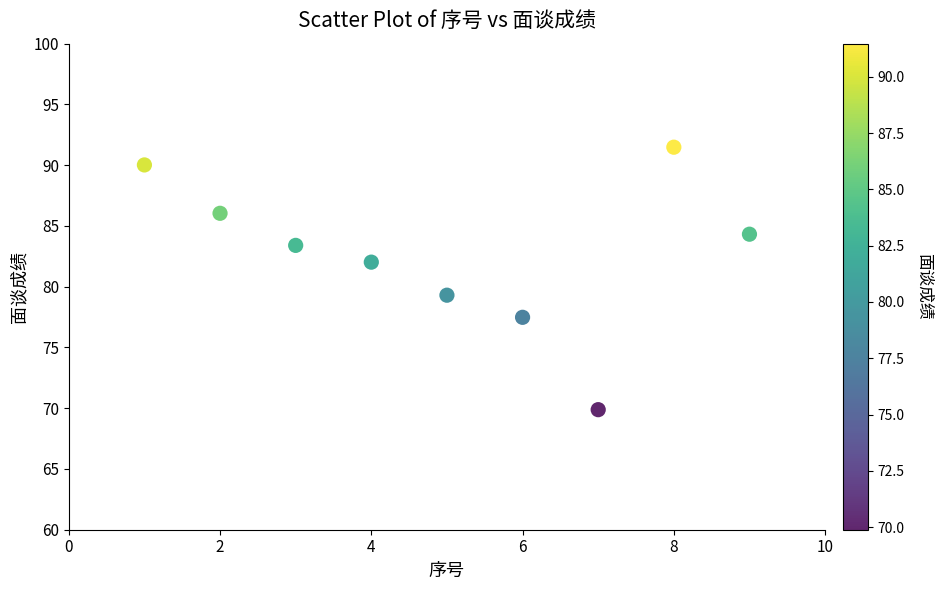

What Y value in the scatter plot is closest to 80?

79.3